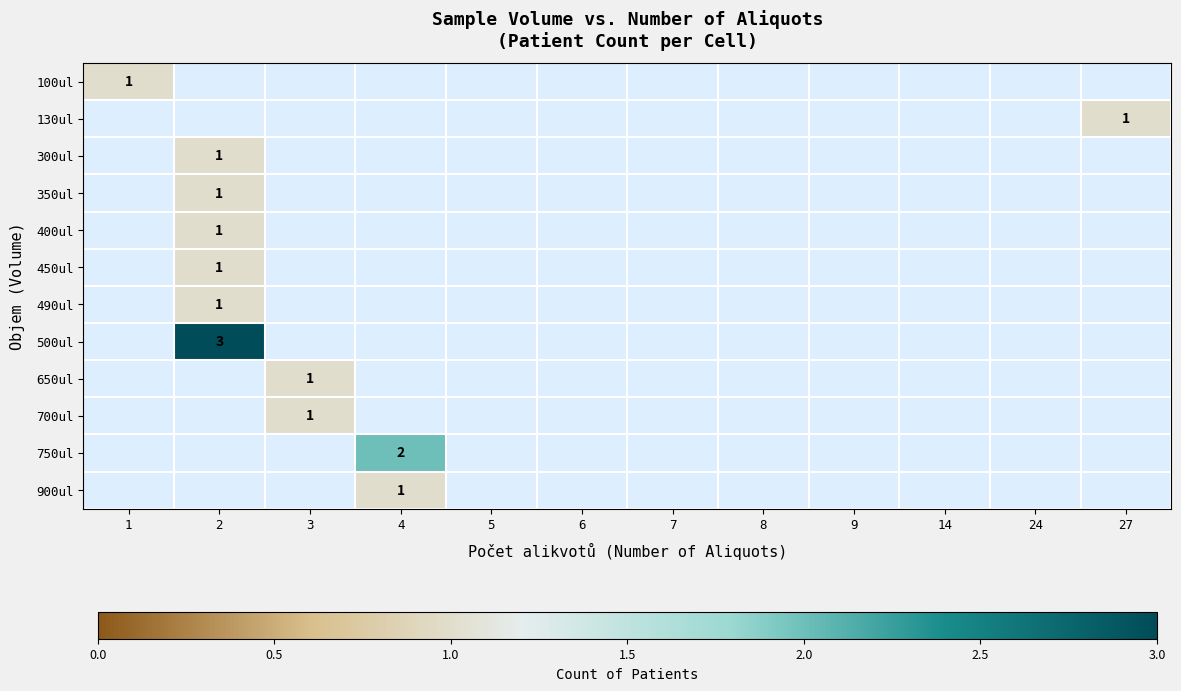

The 750ul series shows 2 at 4. True or false?

True